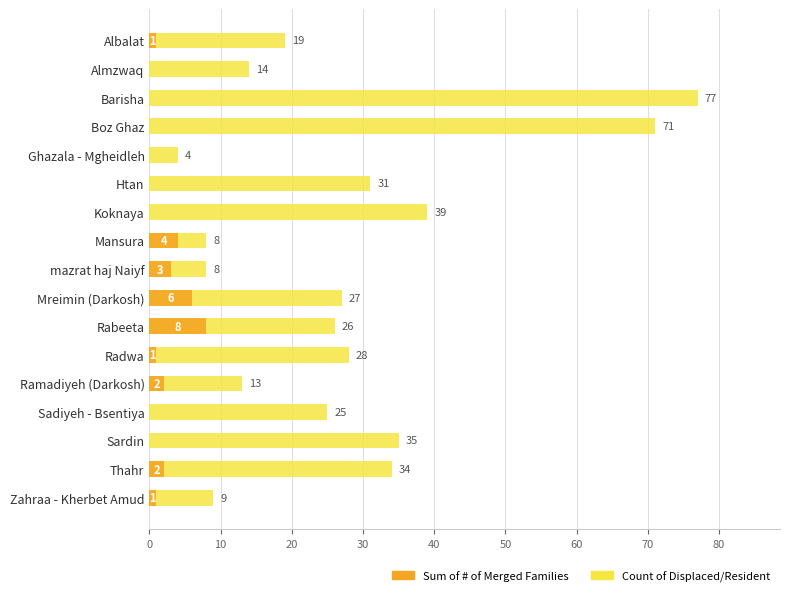

Is it true that Count of Displaced/Resident equals 14 at mazrat haj Naiyf?

False